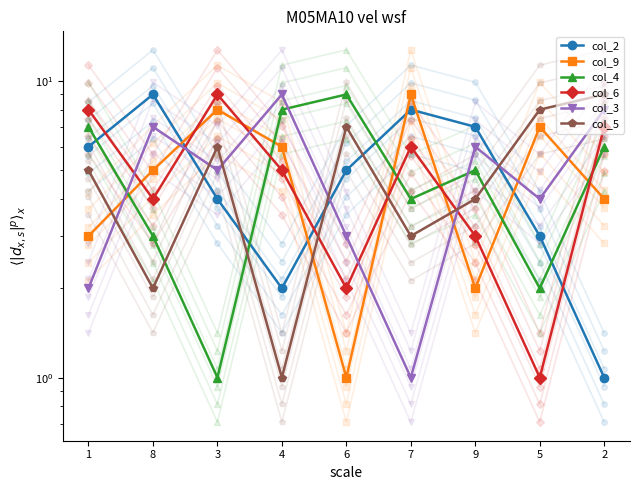

True or false: col_4 has more than 2 interior local peaks.

False